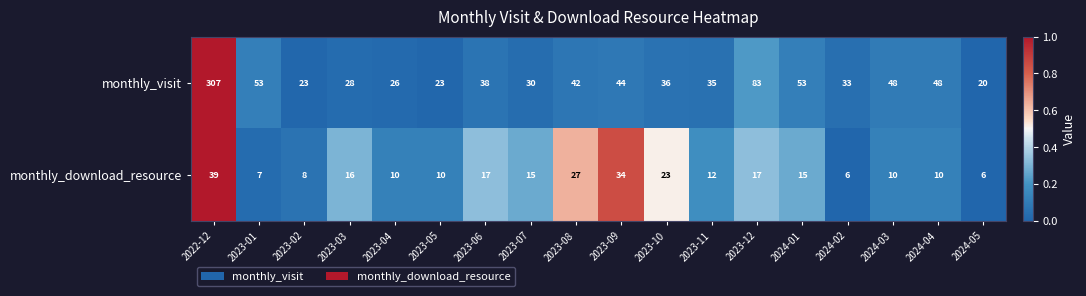

How many categories are shown in the chart?

18